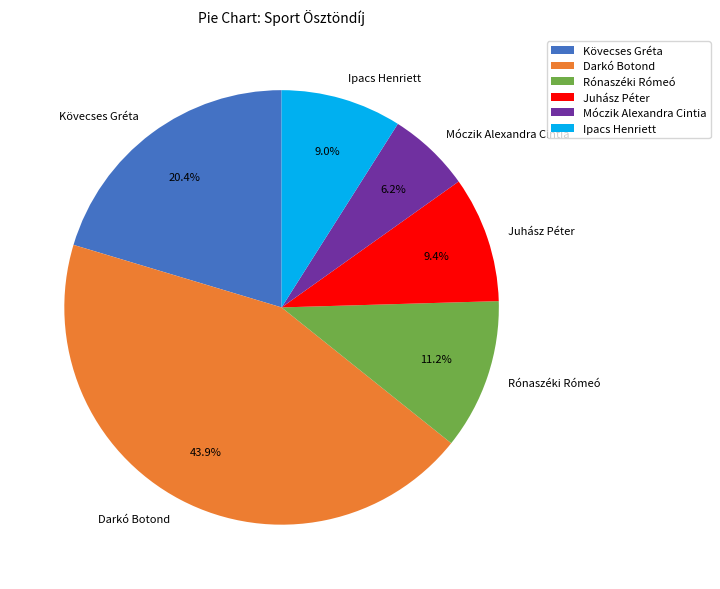

What portion of the pie excludes Kövecses Gréta?

79.6%